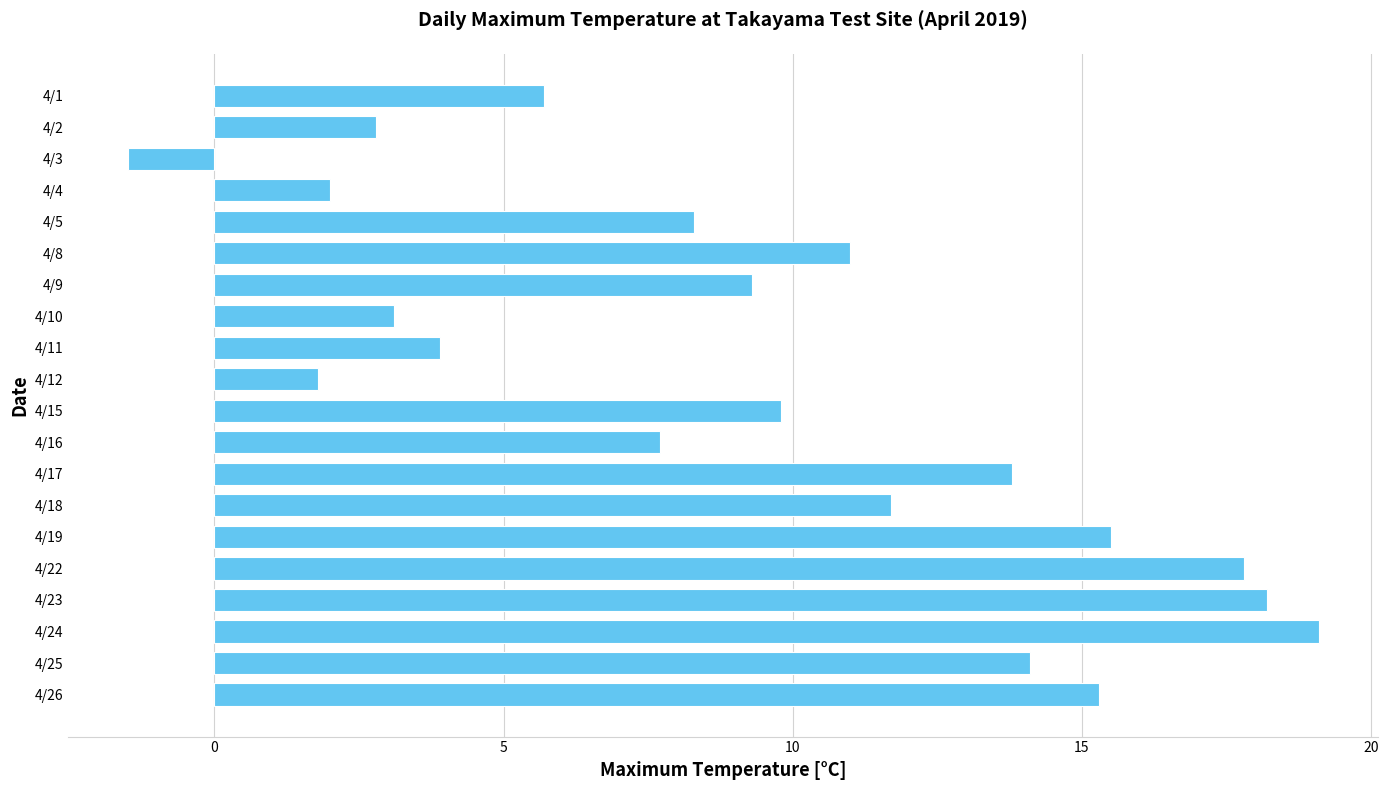

True or false: the data shows 18.2 at 4/23.

True